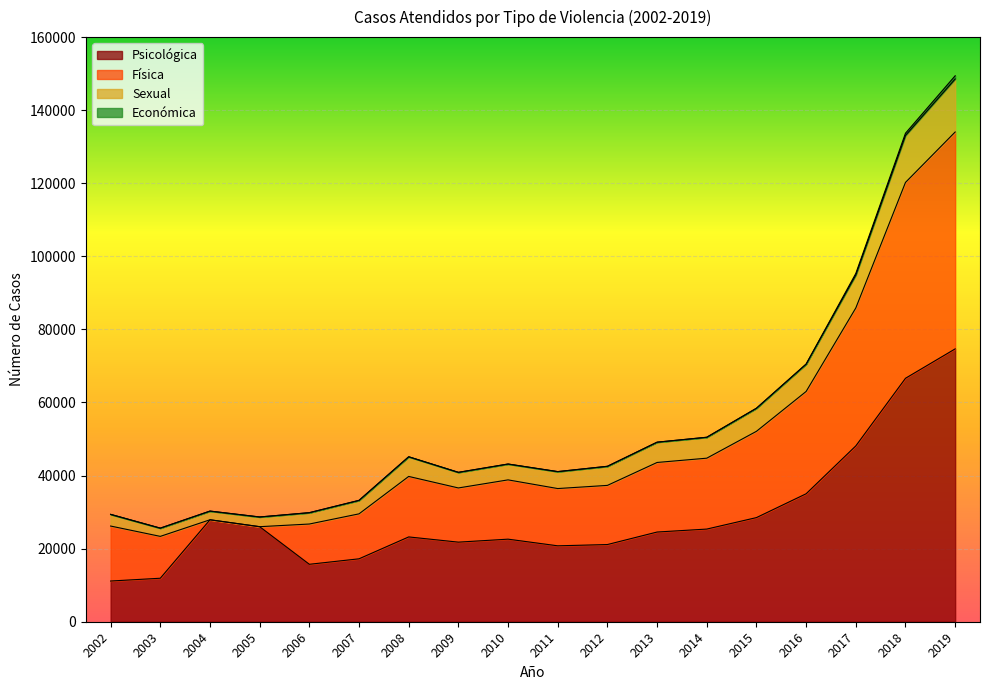

What is the lowest value of the Psicológica series?

11140